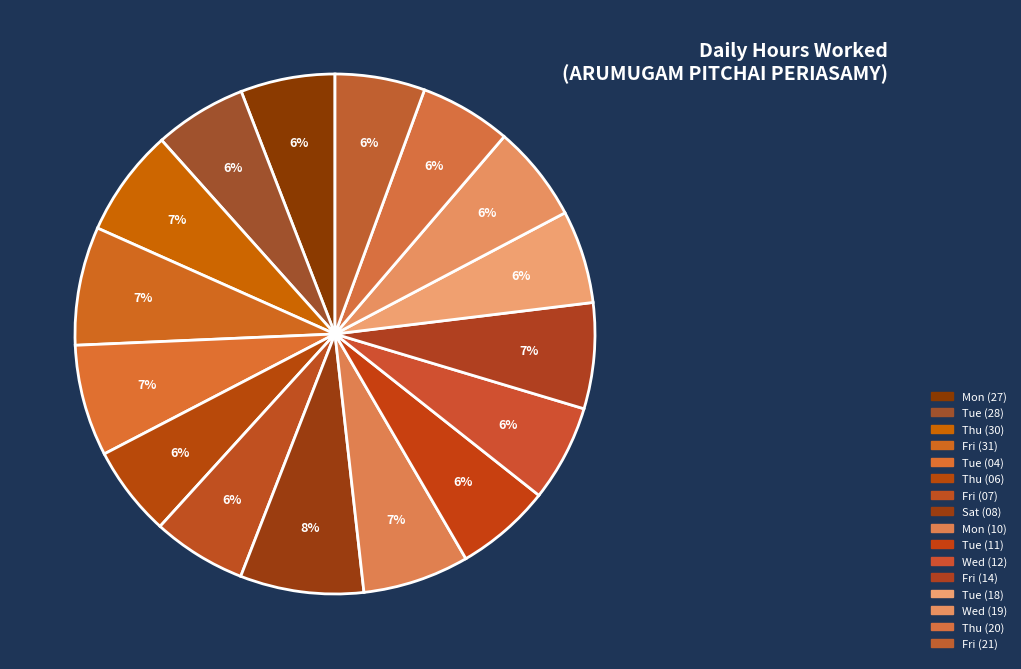

Is it true that Fri (14) is 12% of the pie?

False